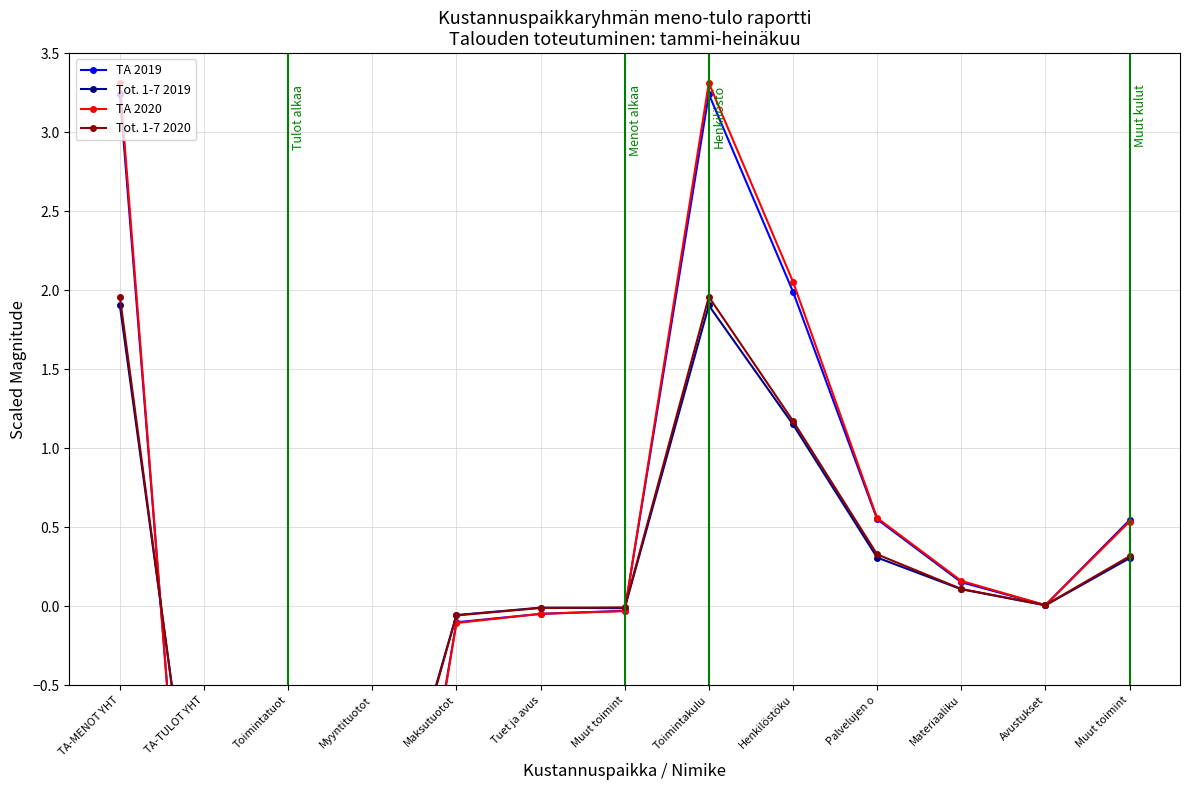

True or false: Tot. 1-7 2019 has more than 0 points higher than both neighbors.

True